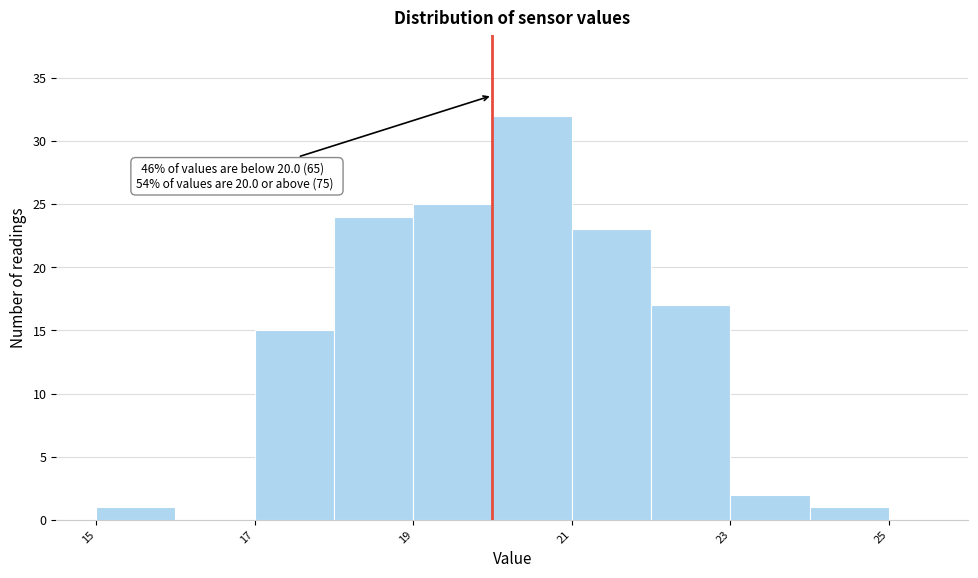

Which range on the x-axis has the tallest bar?

20 to 21